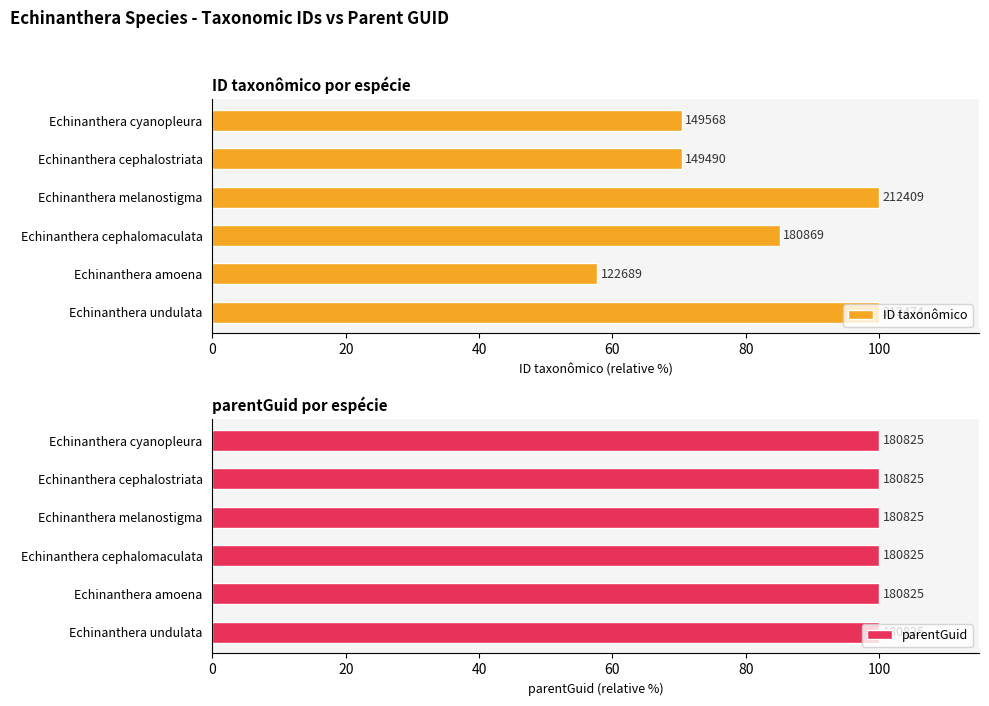

What is the total value across all series at 60?

100.5